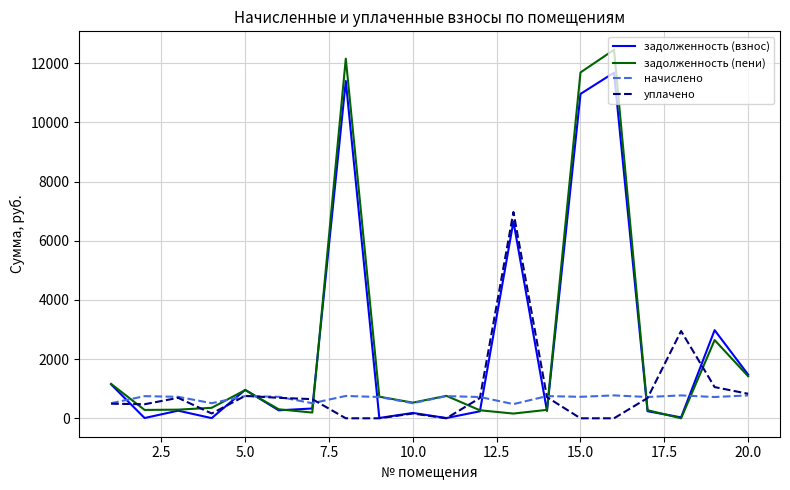

What is the greatest value displayed?

12458.4